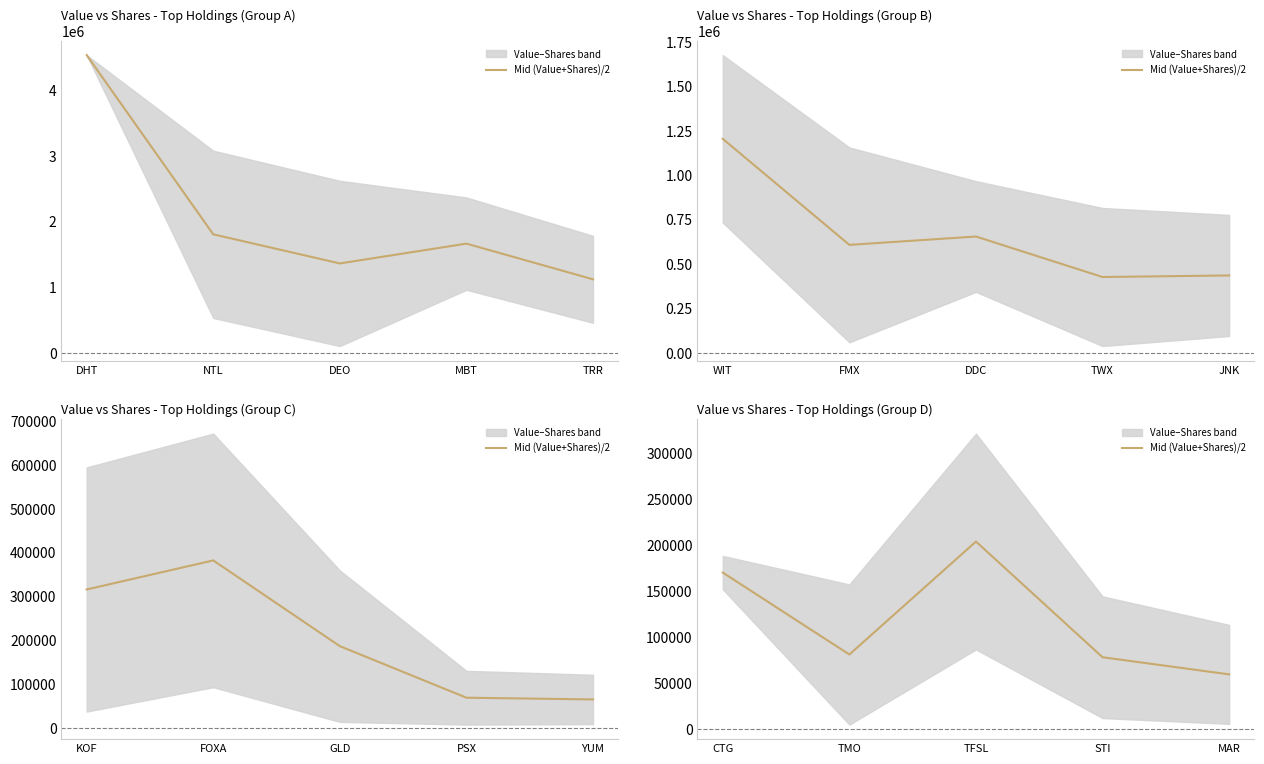

What is the label of the 5th point from the right?

CTG